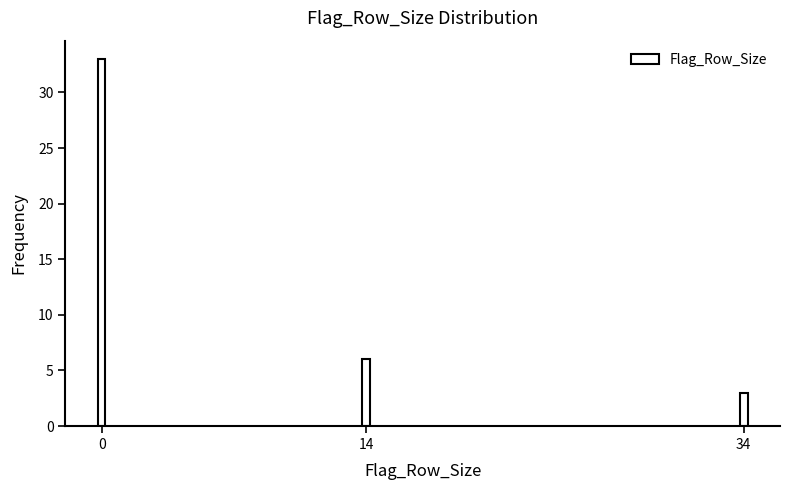

Reading left to right, list all the values displayed in this chart.

0=33	14=6	34=3